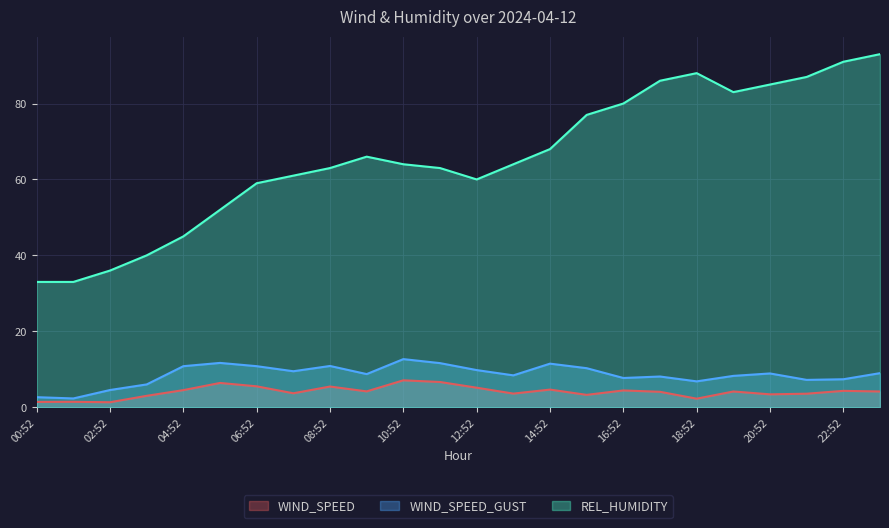

True or false: WIND_SPEED_GUST has a value of 1.4 at 01:52.

False